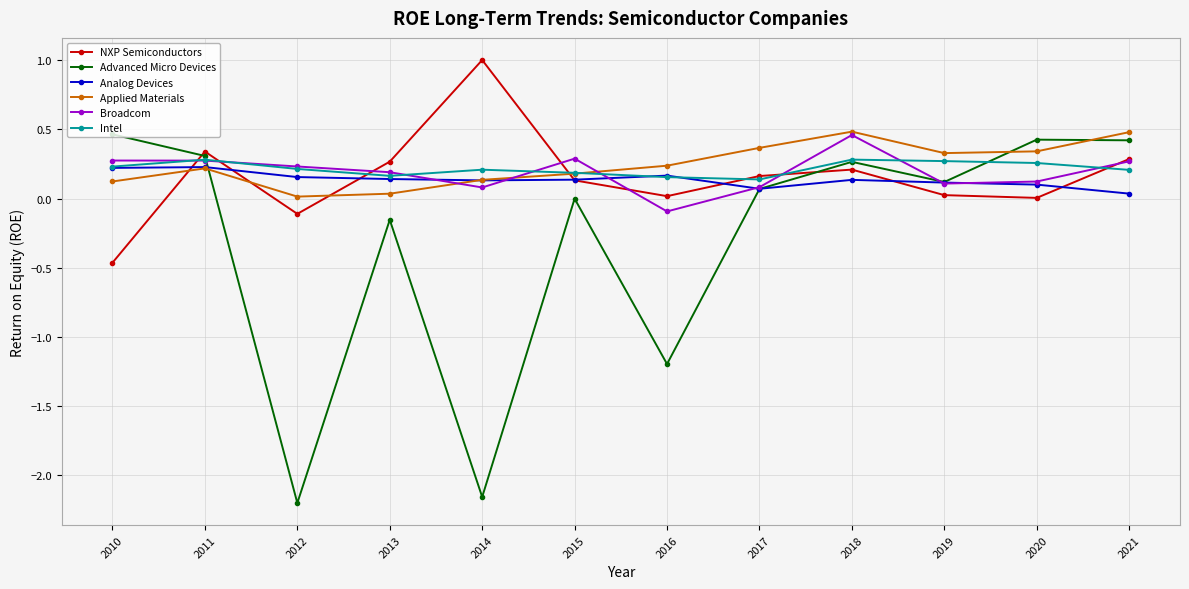

What is the total value across all series at 2011?

1.7